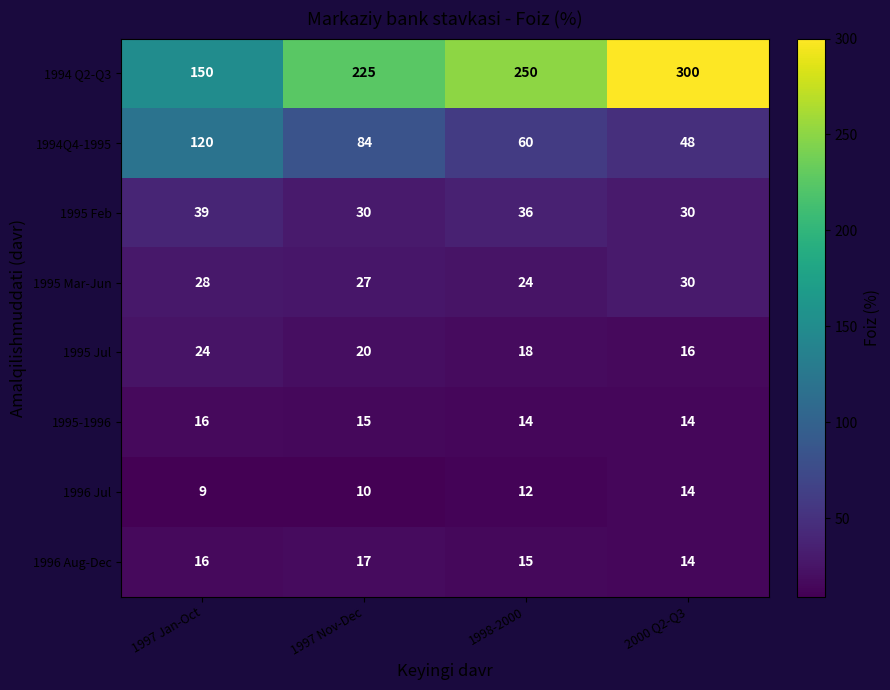

What is the minimum value for 1995 Feb?

30